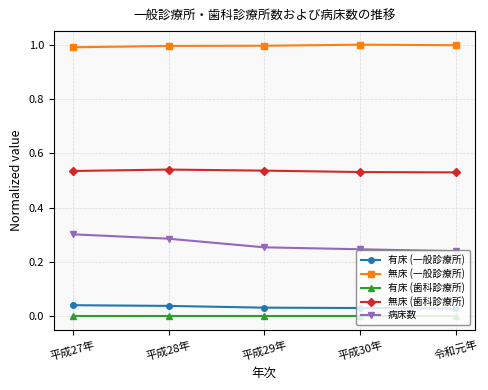

What is the spread (max minus min) of values at 平成27年?

1.0